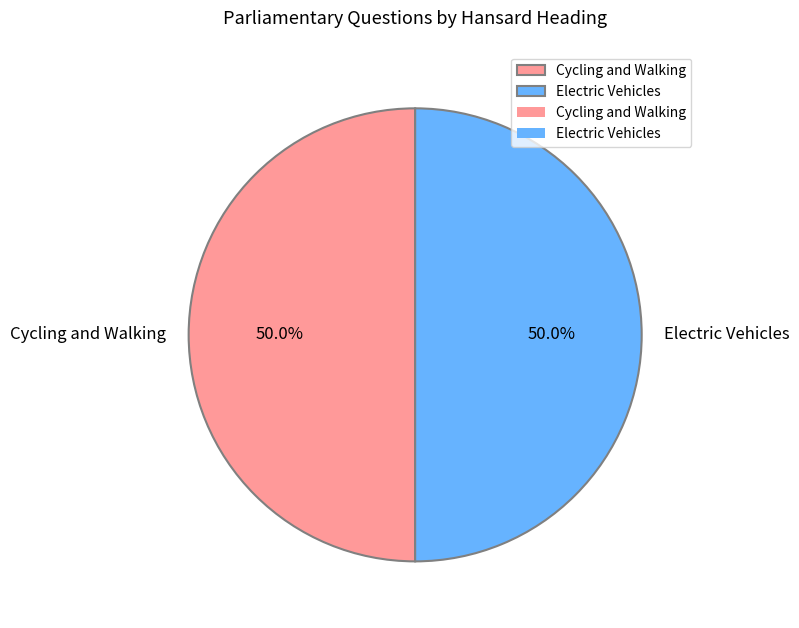

What is the ratio of the value at Cycling and Walking to the value at Electric Vehicles?

1.0